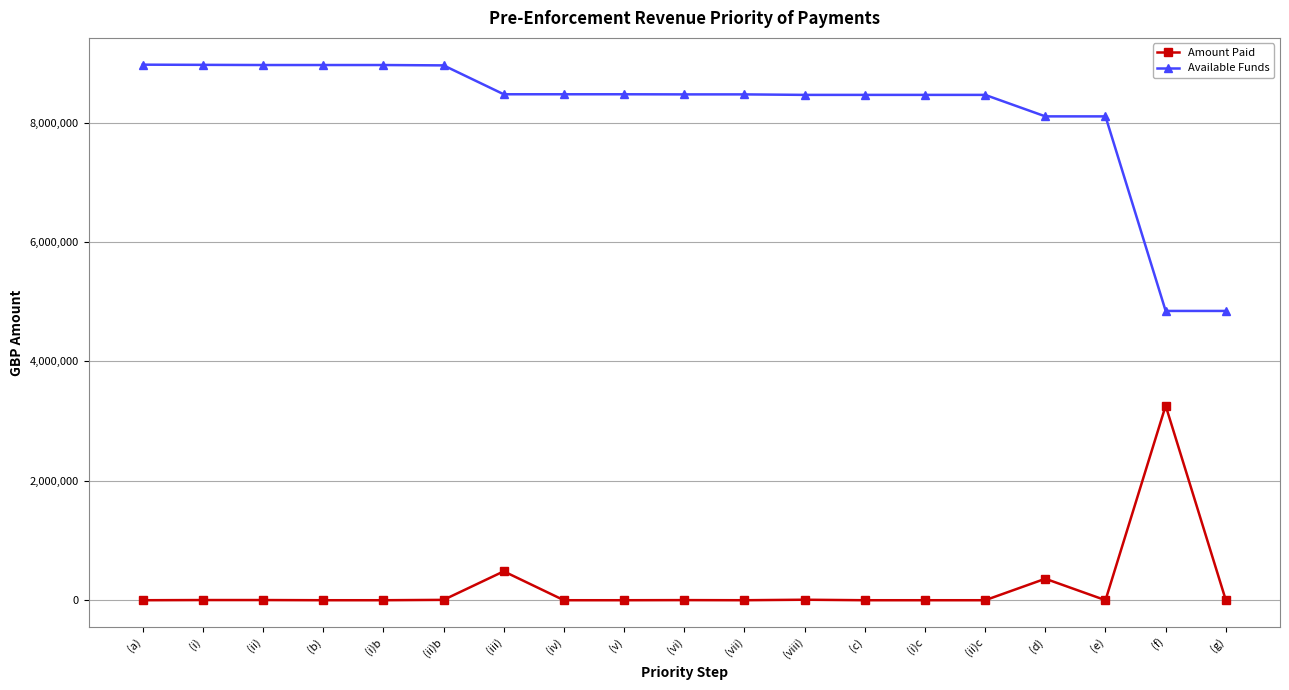

The Amount Paid series shows 0.0 at (v). True or false?

True